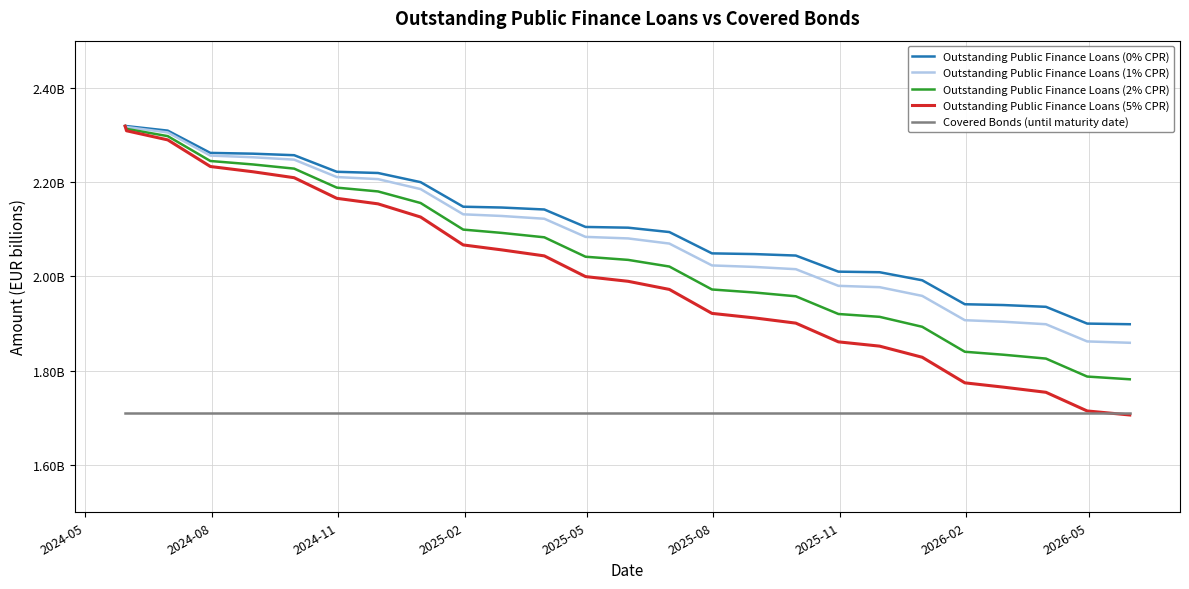

At which label is Covered Bonds (until maturity date) closest to 1?

2024-05